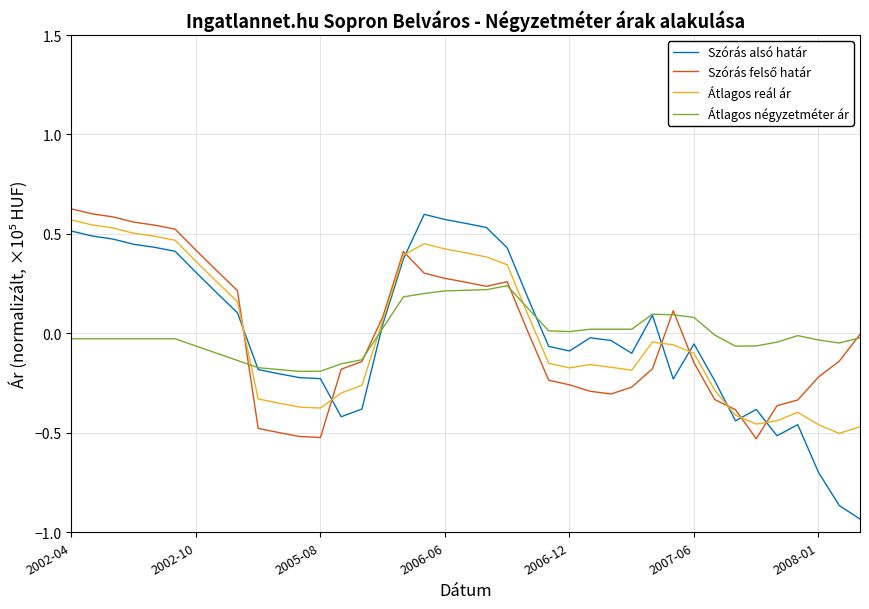

Which series has the widest spread of values?

Szórás alsó határ